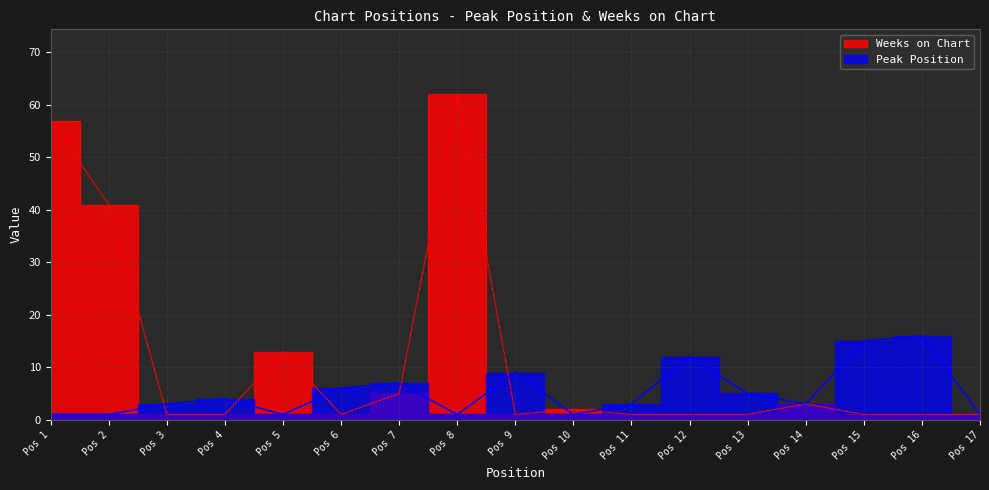

What is the minimum value for Weeks on Chart?

1